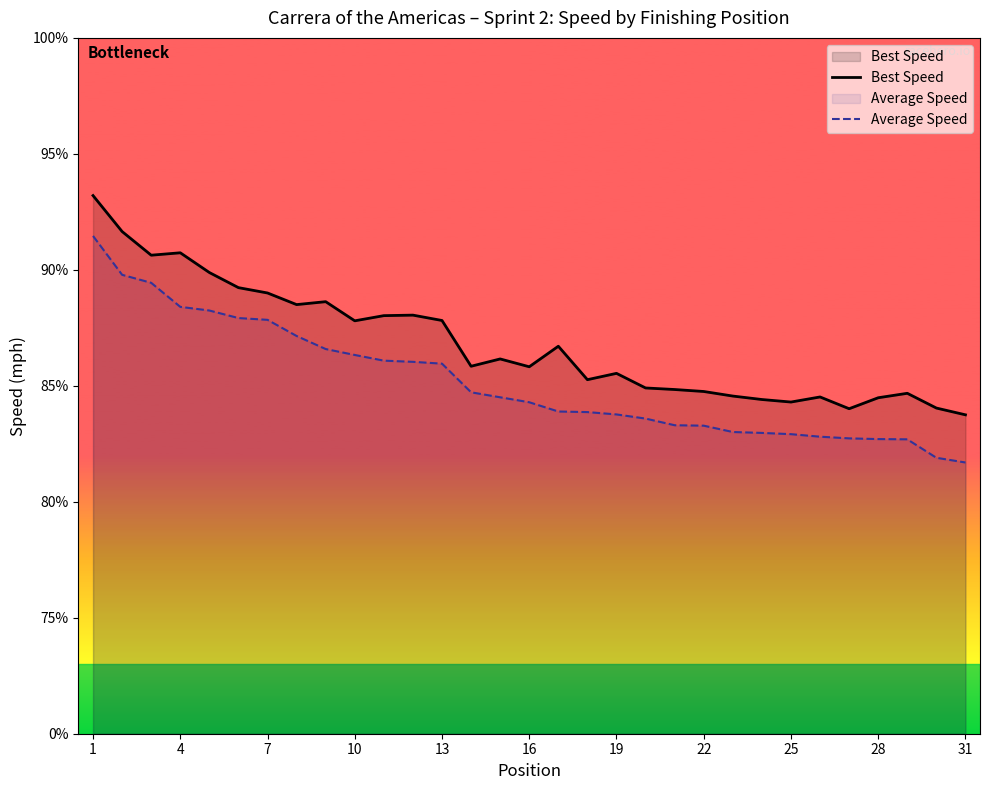

Does the chart display data point markers on the line(s)?

No